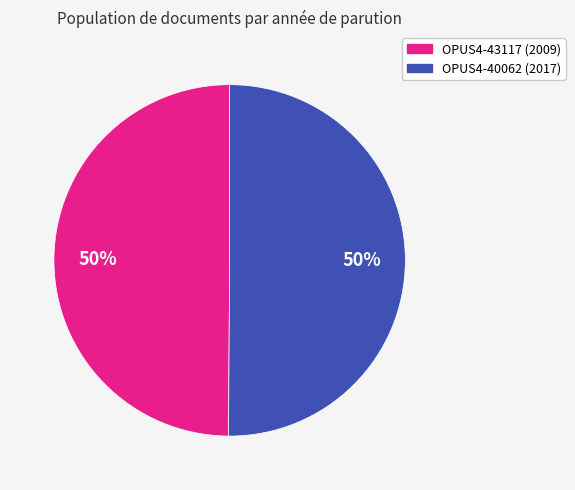

To the nearest percent, what percentage of the pie is OPUS4-43117?

50%